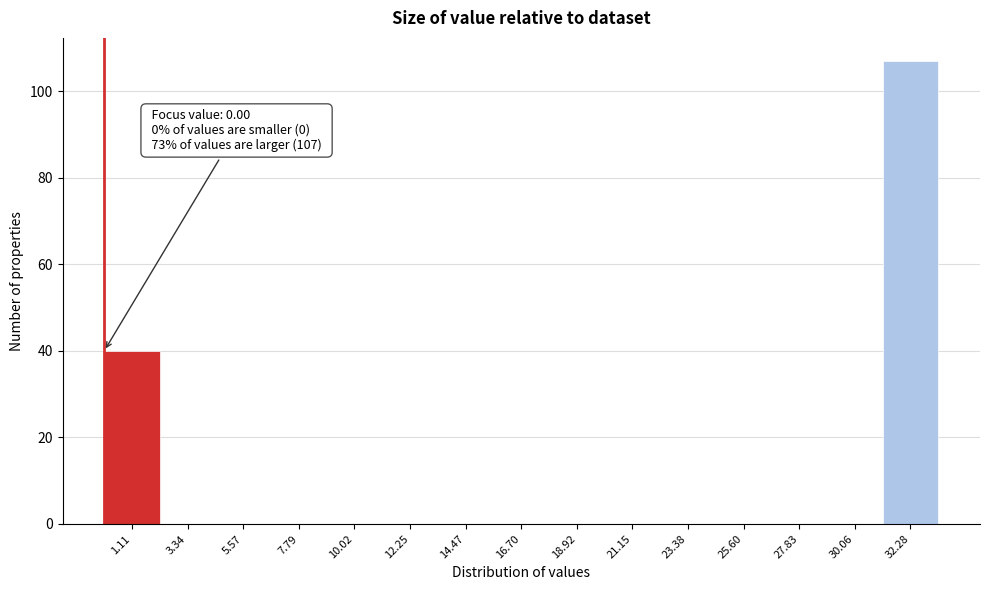

Over which range of the x-axis is the bar tallest?

31.0 to 33.5